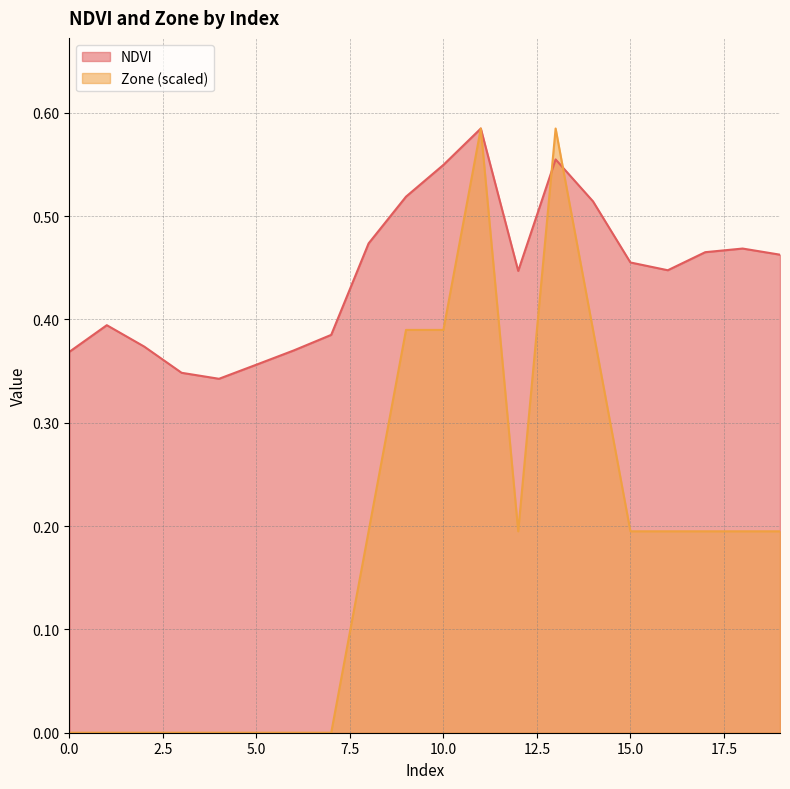

What are all the series names shown in the legend?

NDVI, Zone (scaled)